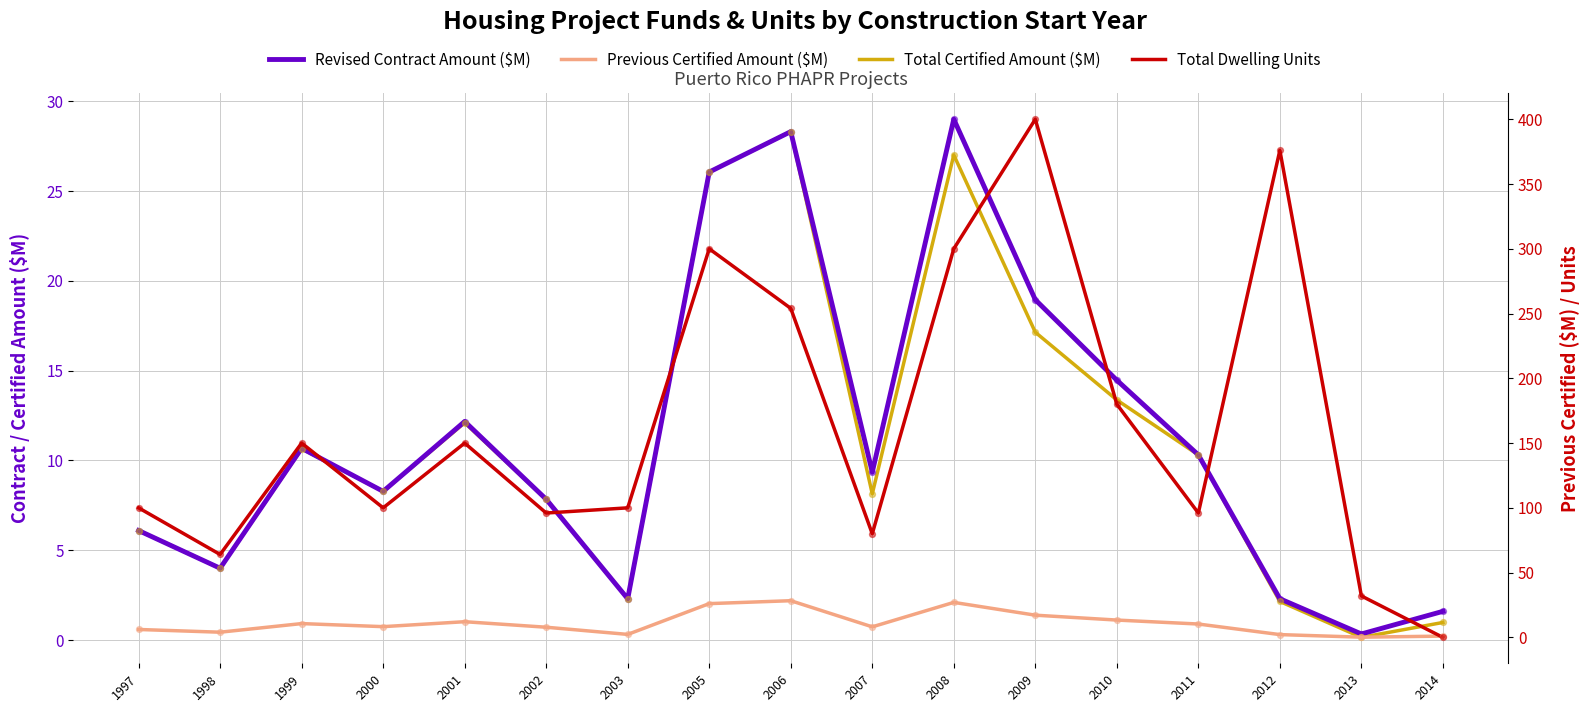

Which series contains the lowest Y value?

Total Dwelling Units